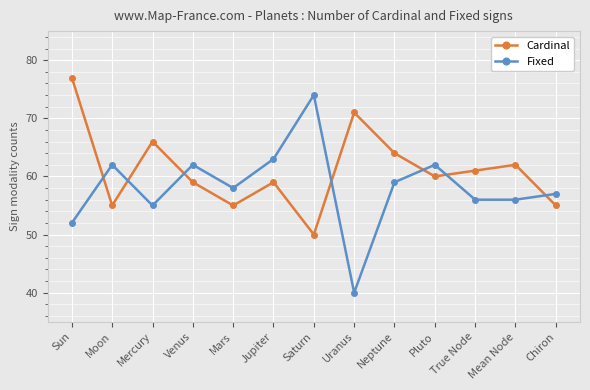

What is the total value across all series at Jupiter?

122